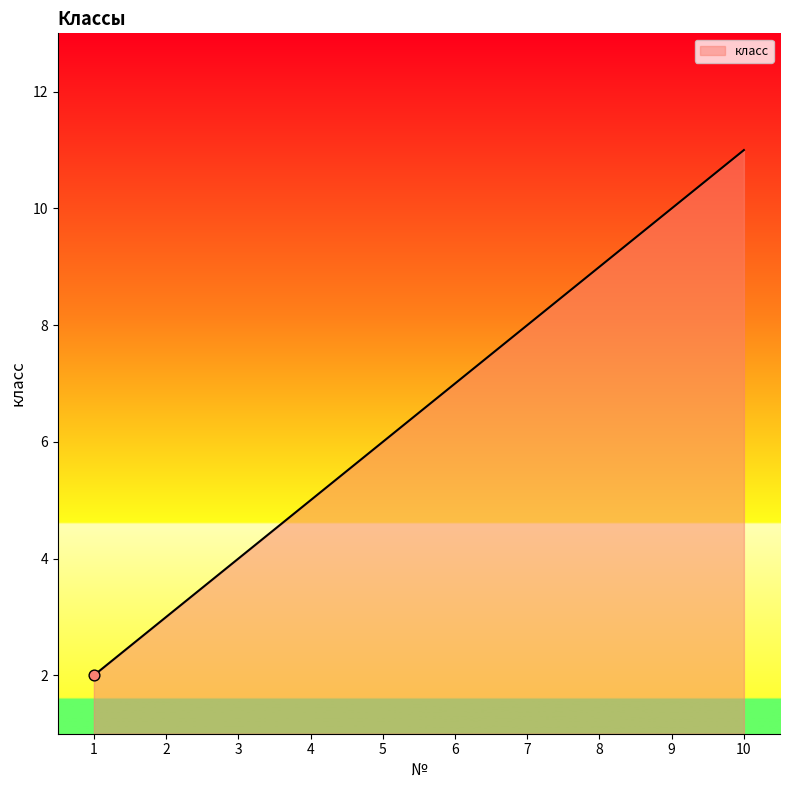

What is the change in value from 5 to 6?

+1